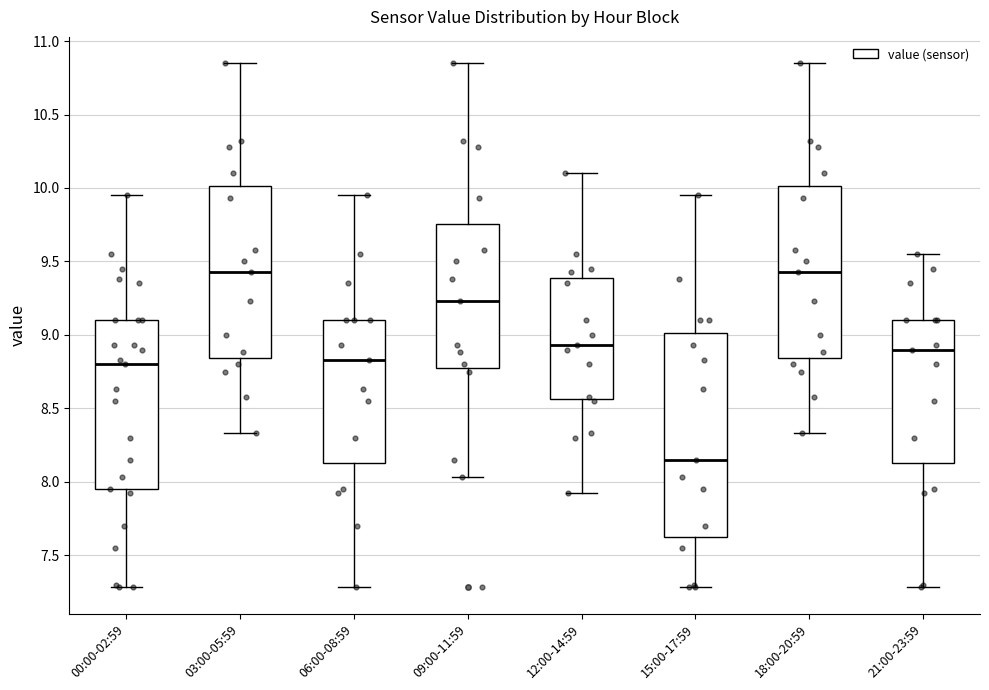

Where does the lower whisker of the box for 03:00-05:59 end on the y-axis? The values are not printed on the chart, so give them approximately, as read against the axis.

8.35